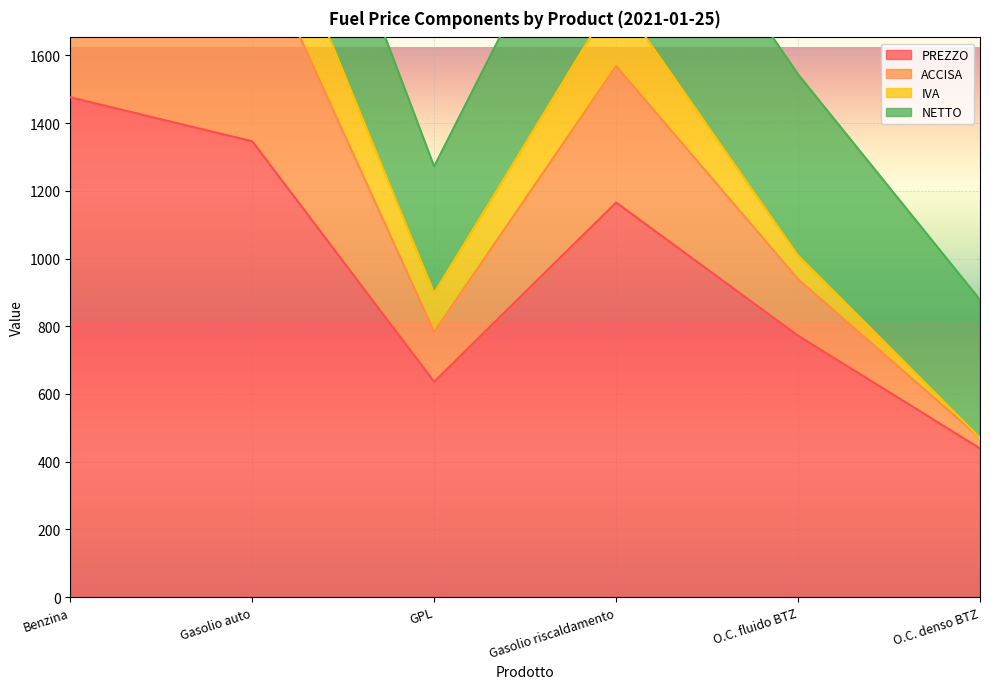

At which label is PREZZO closest to 957?

O.C. fluido BTZ